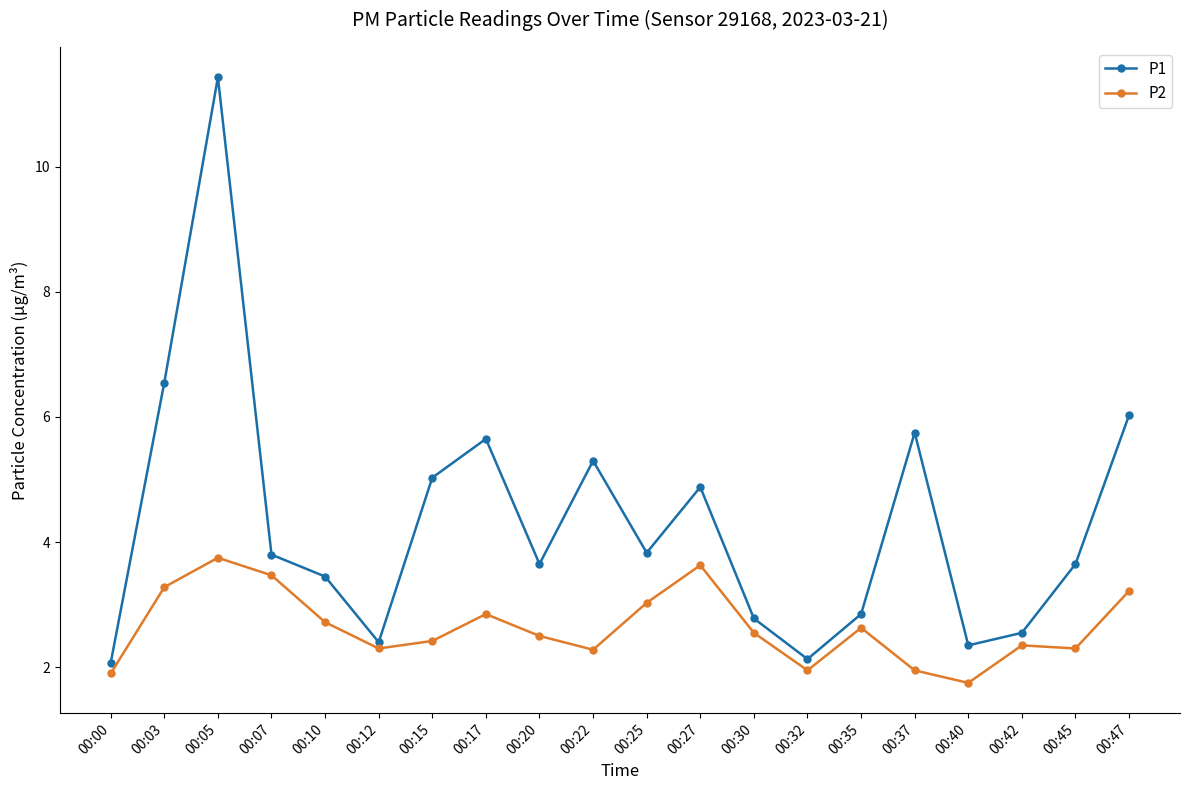

Where is P1 nearest to the value 6?

00:47